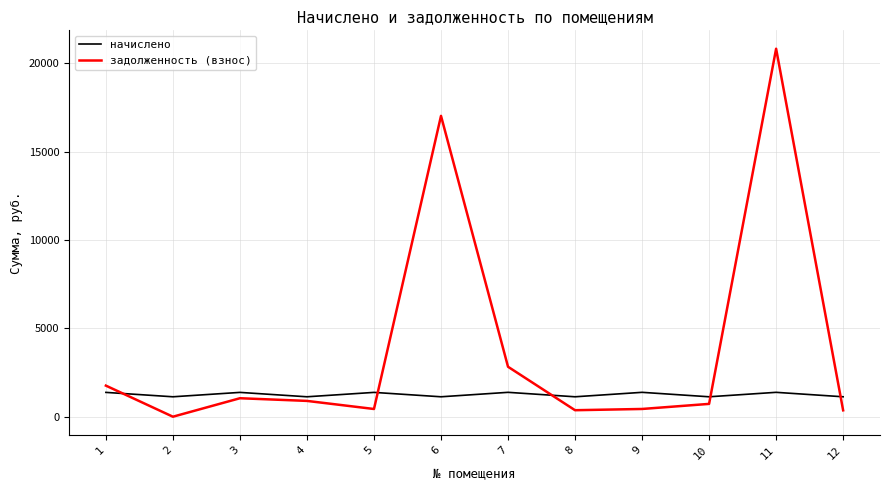

In начислено, how many points are lower than both neighbors (excluding endpoints)?

5